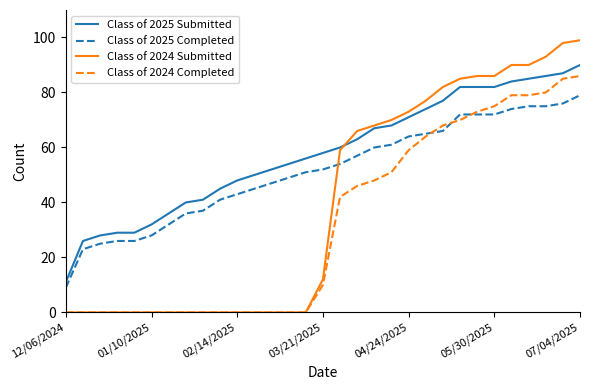

What is the greatest value displayed?

99